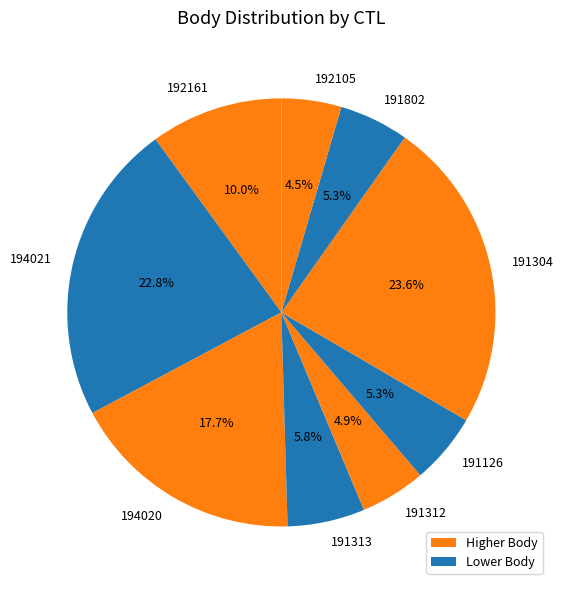

To the nearest percent, what is the combined percentage of 191313 and 192105?

10%